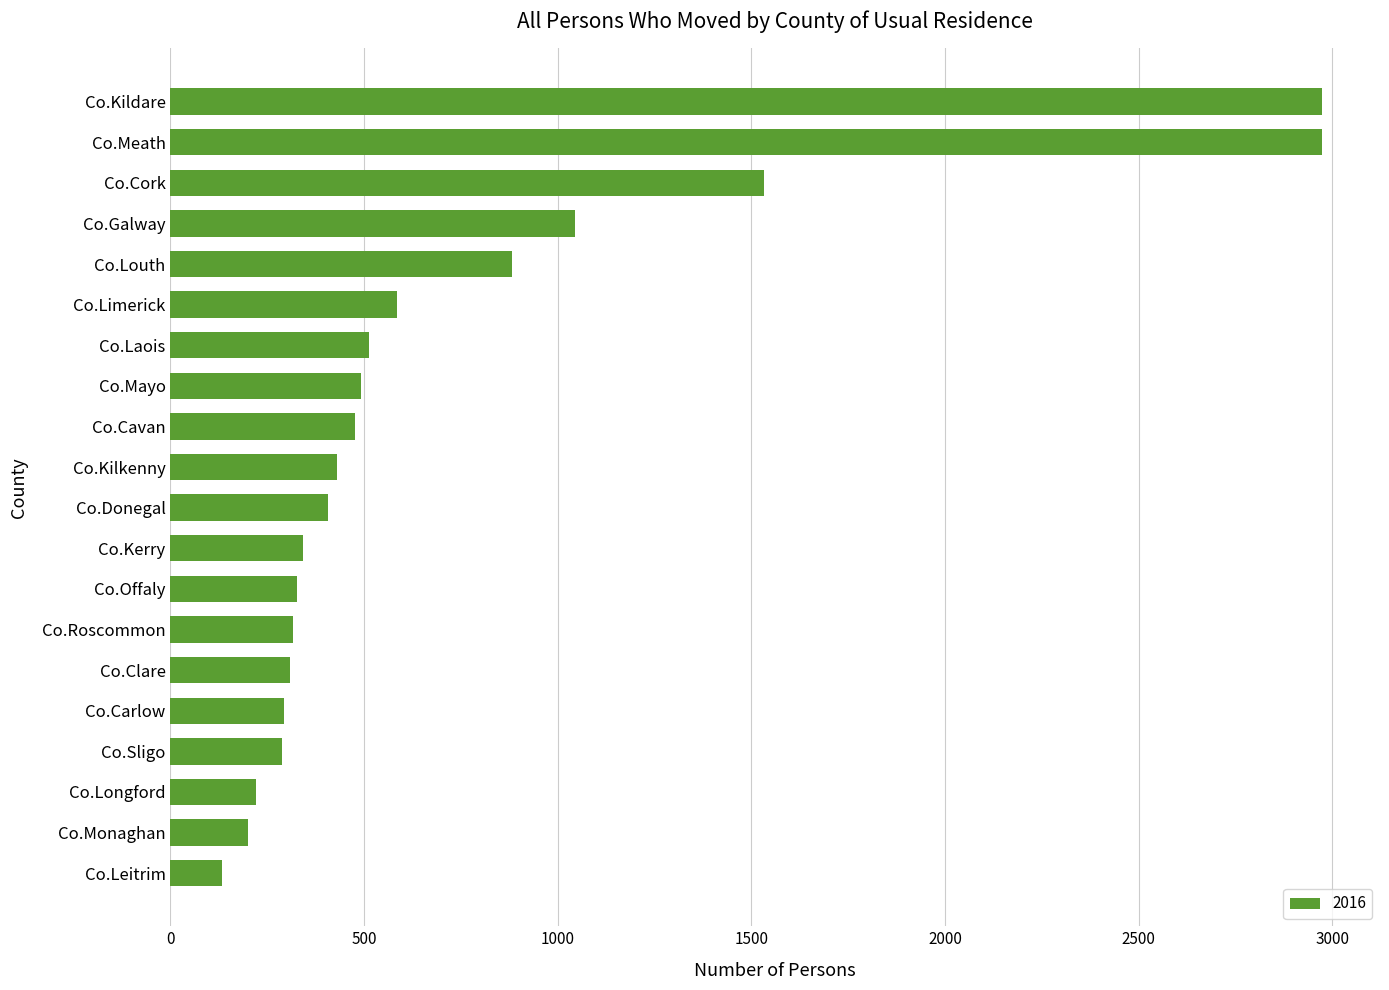

What is the approximate value at Co.Mayo, to the nearest 50?

500